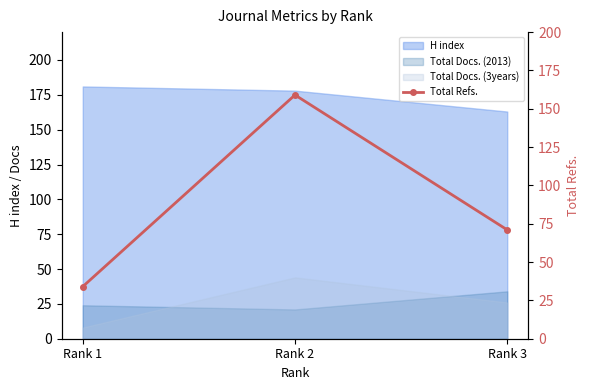

What is the maximum value for H index?

181